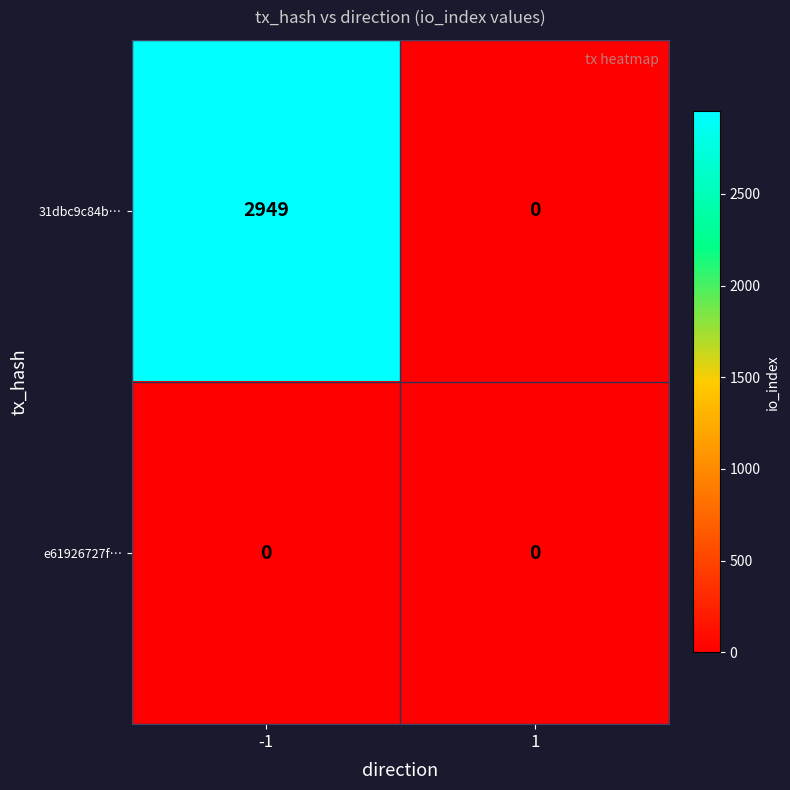

At which category does the chart reach its peak across all series?

-1